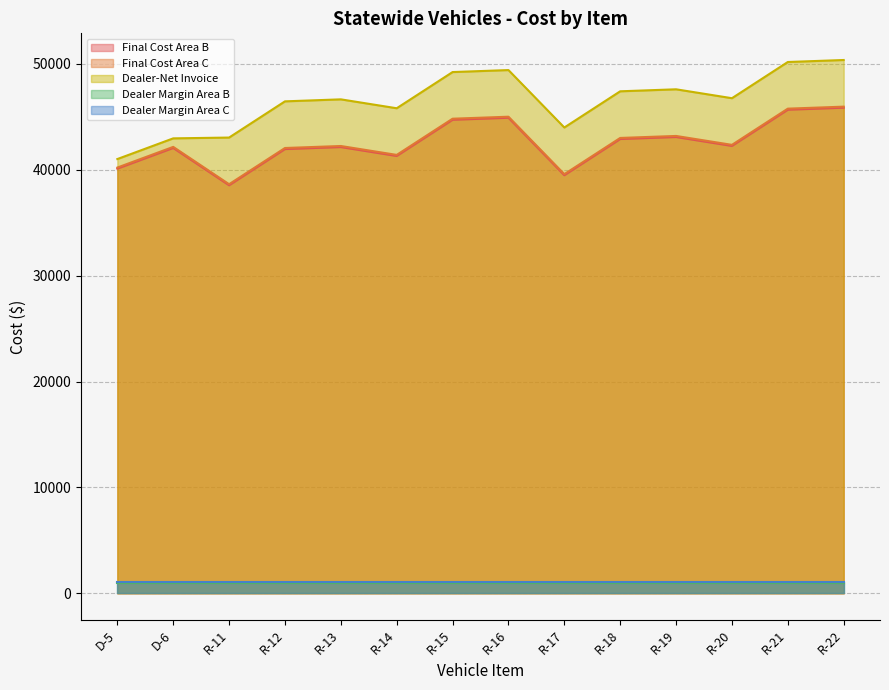

True or false: Final Cost Area B has a value of 17502 at R-21.

False